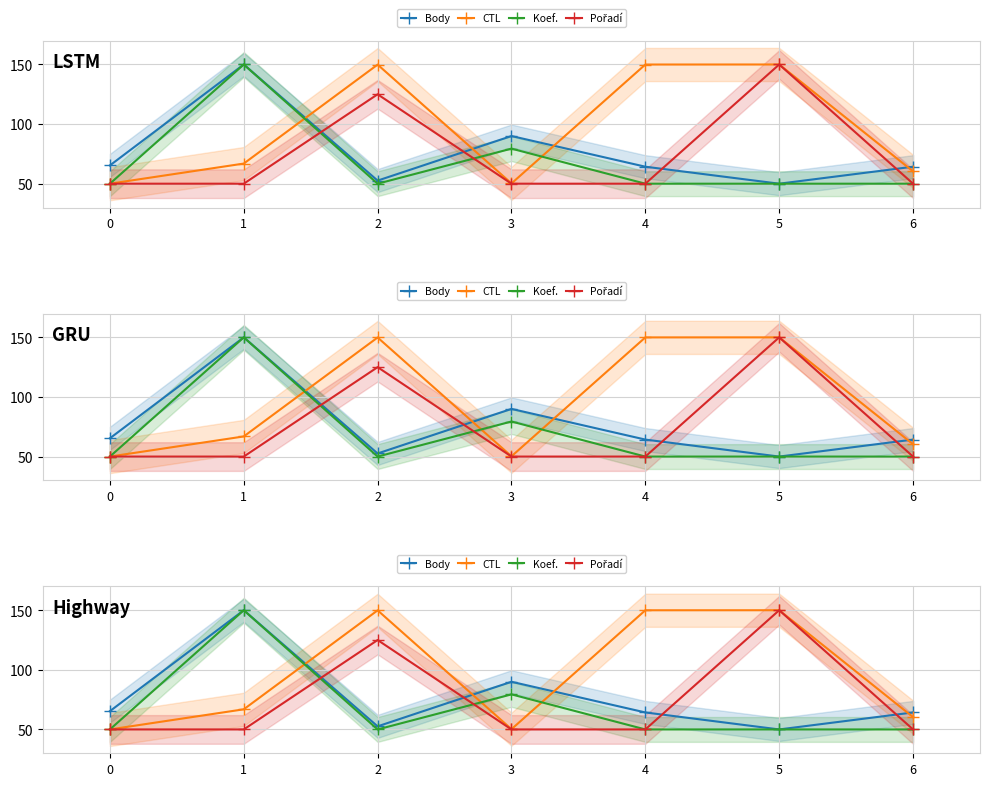

What is the value of the Koef. point at the 6th from the left?

50.0